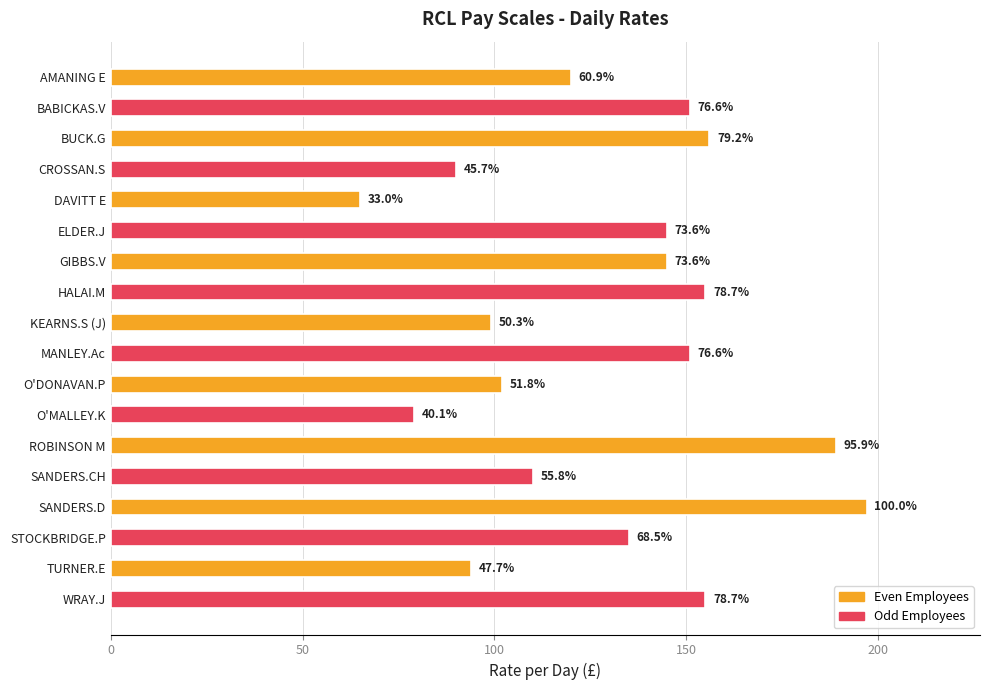

How many bars are there in total?

18